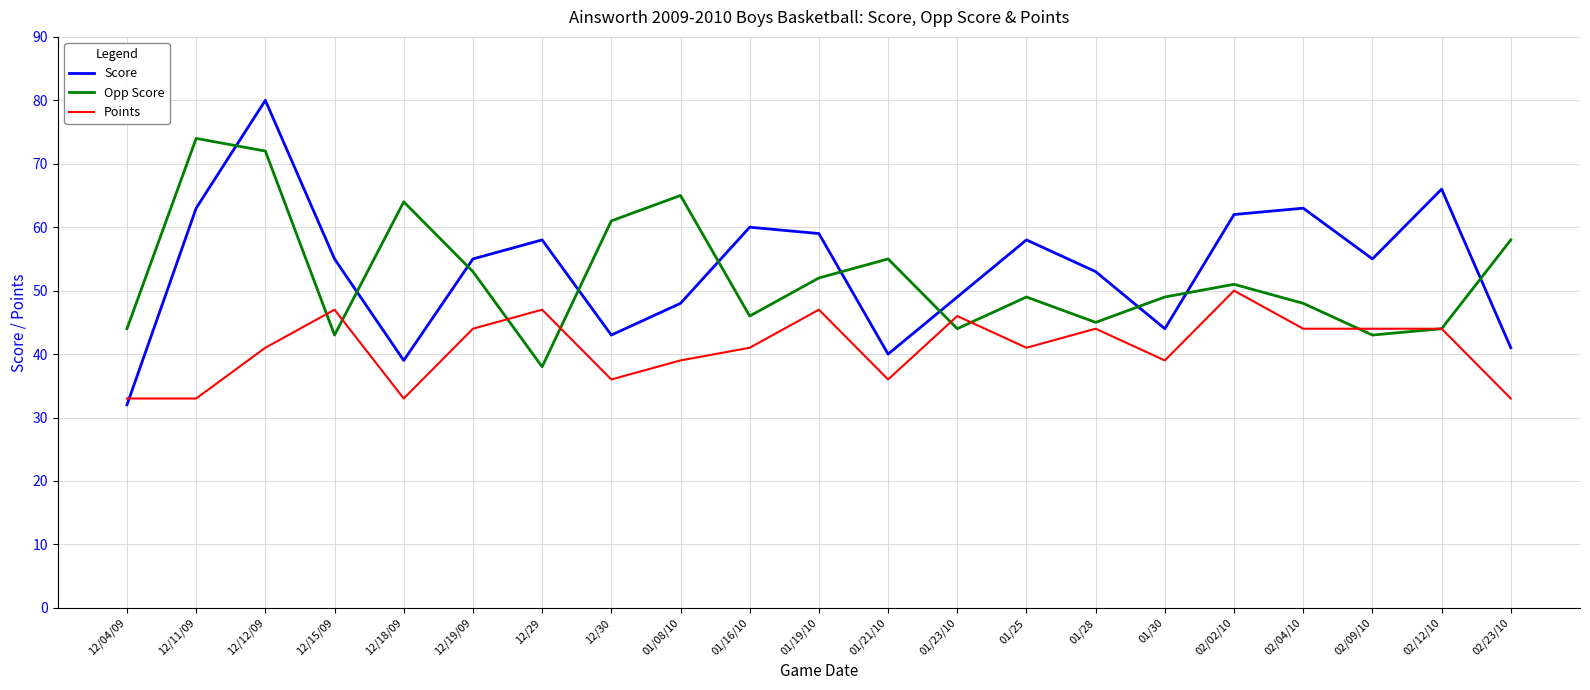

What position from the right is 01/23/10?

9